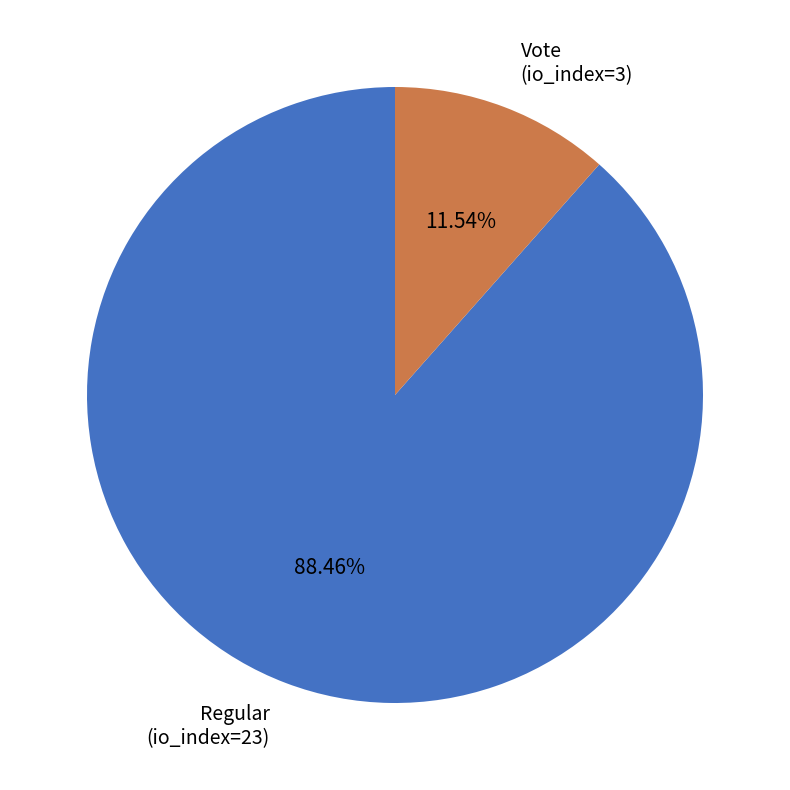

What percentage is the Regular (io_index=23) slice, to the nearest percent?

88%